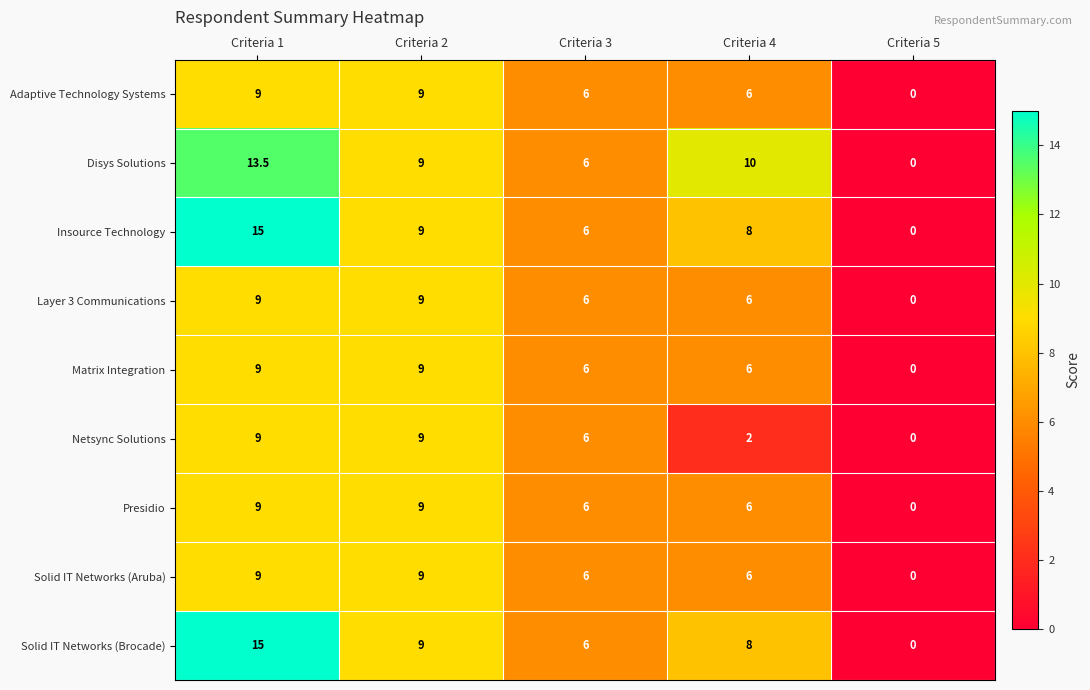

Where does the Presidio series first go above 6?

Criteria 1